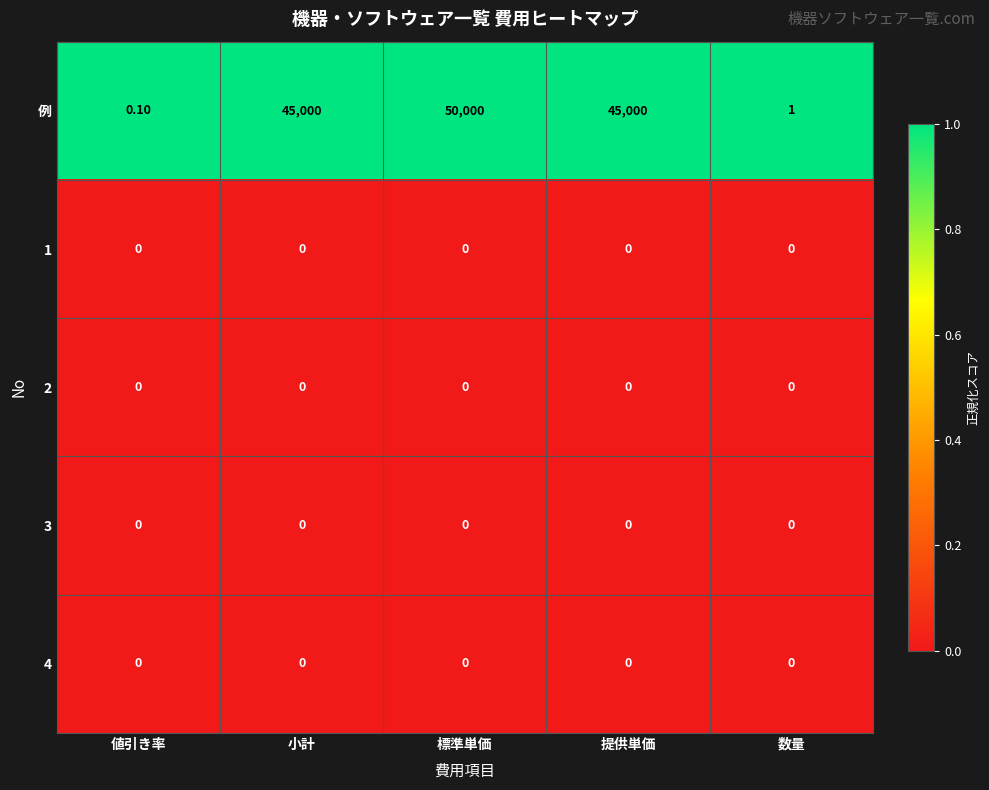

How many series are shown in this chart?

5